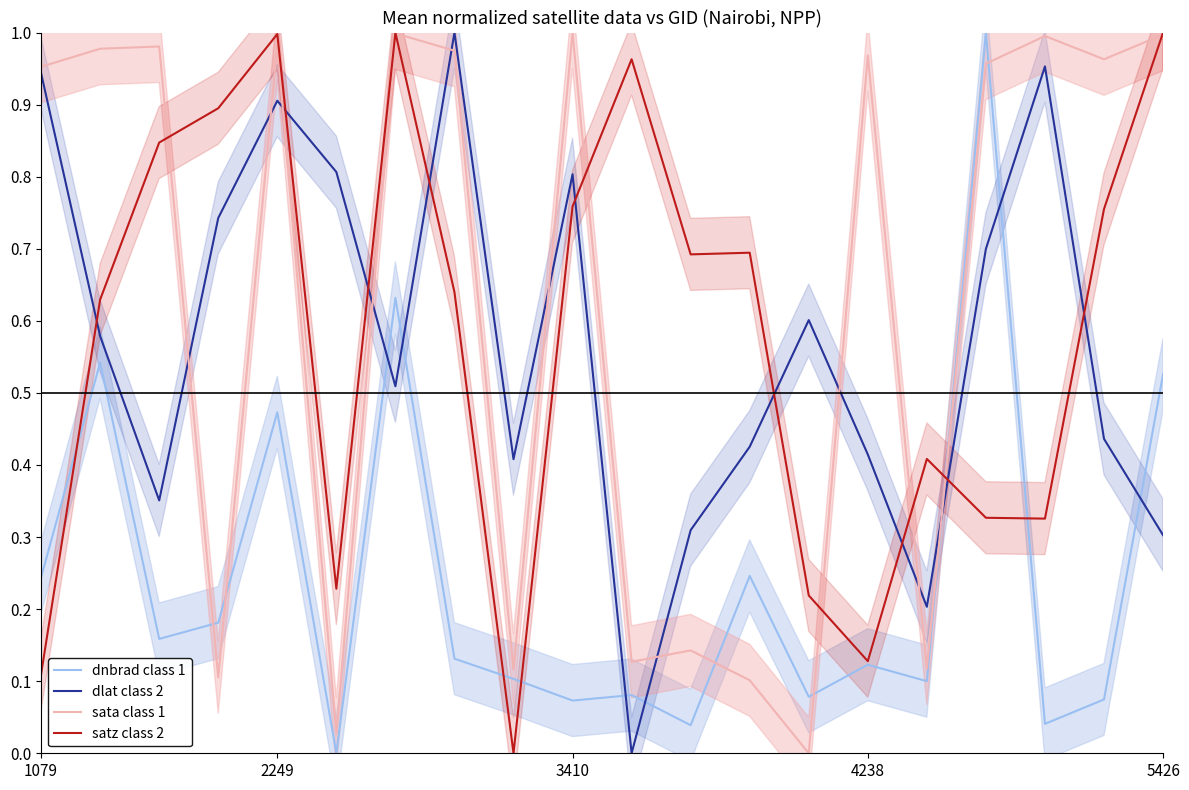

What is the difference between the maximum and minimum values in the dnbrad class 1 series?

1.0